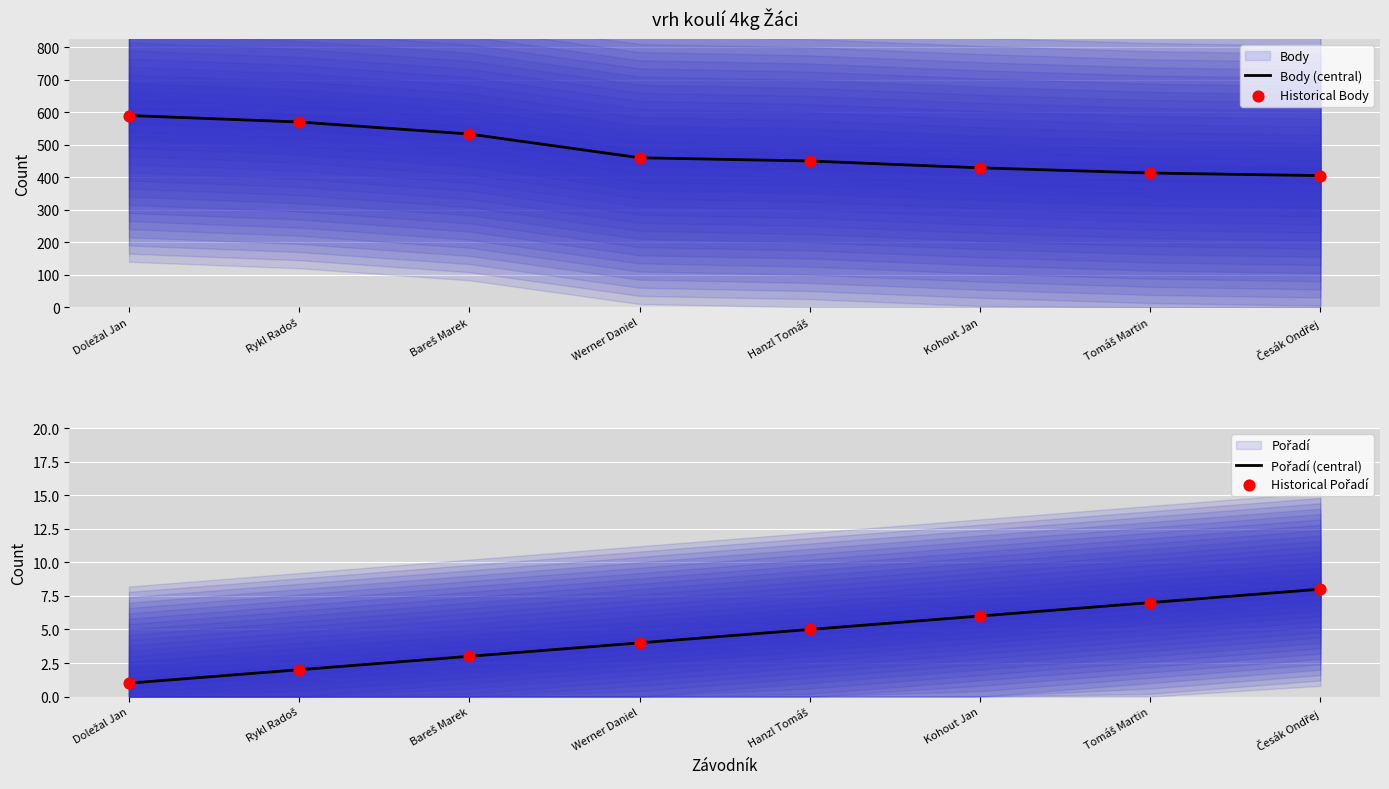

What is the highest value of the Body (central) series?

590